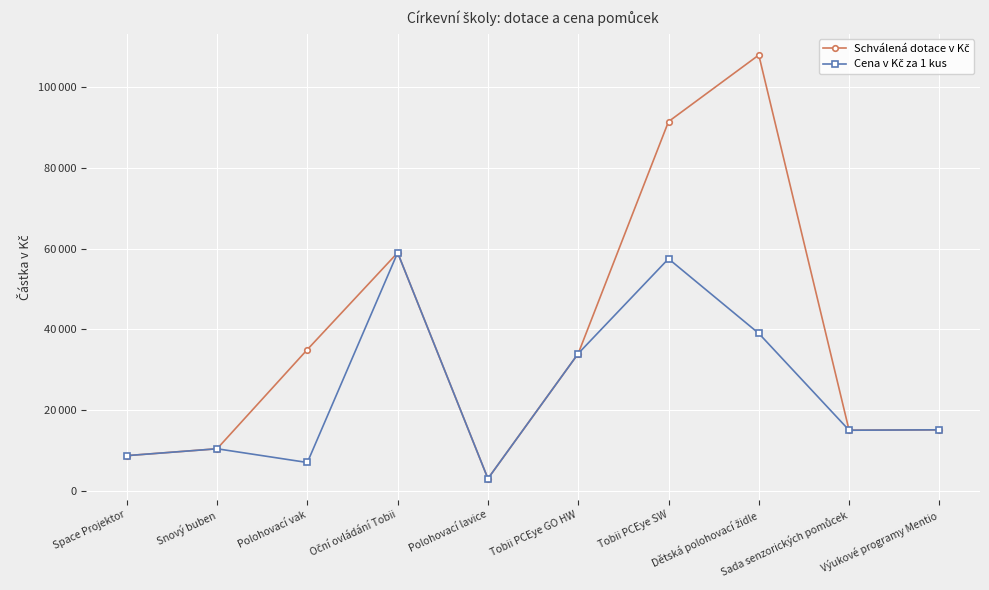

Is this an area chart (filled region under the line)?

No